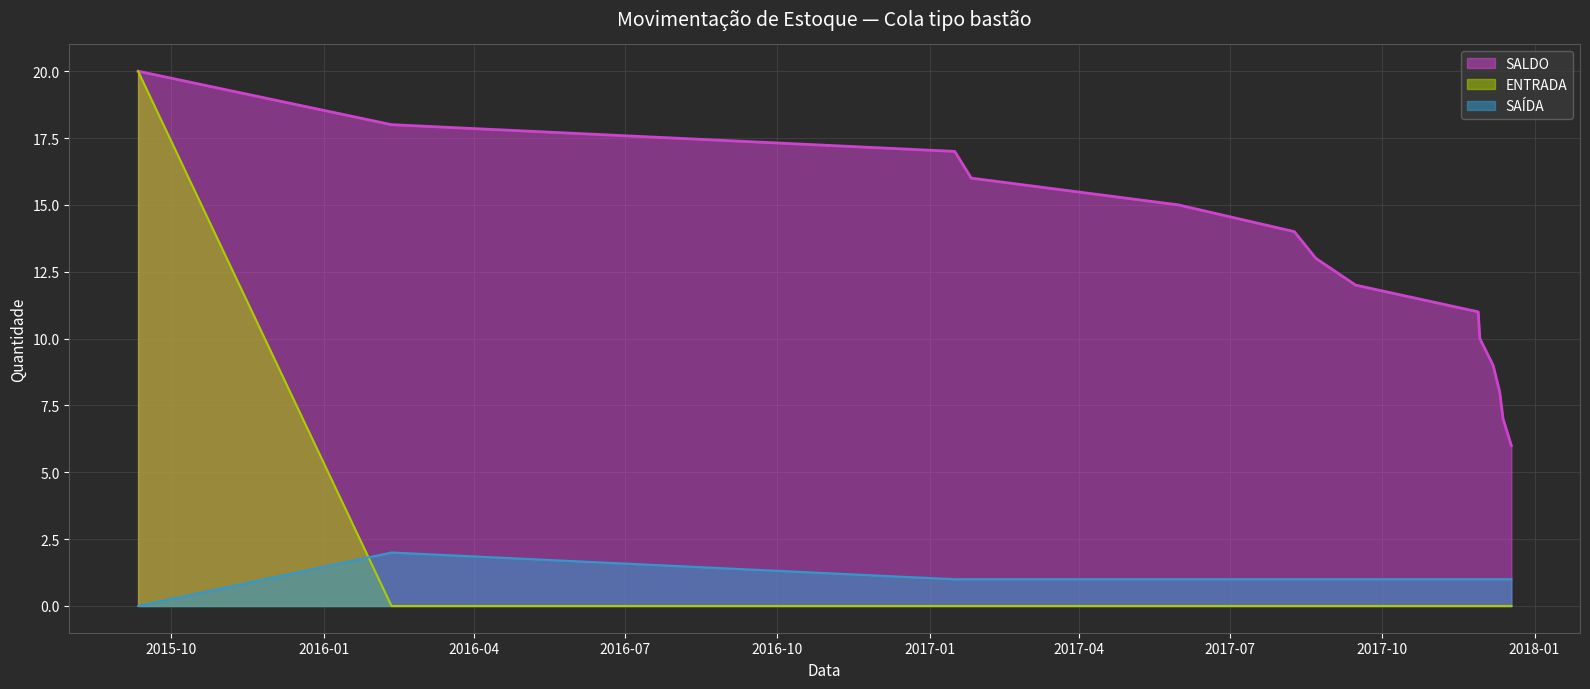

What is the difference between the SALDO values at 2017-12-13 and 2017-01-26?

9